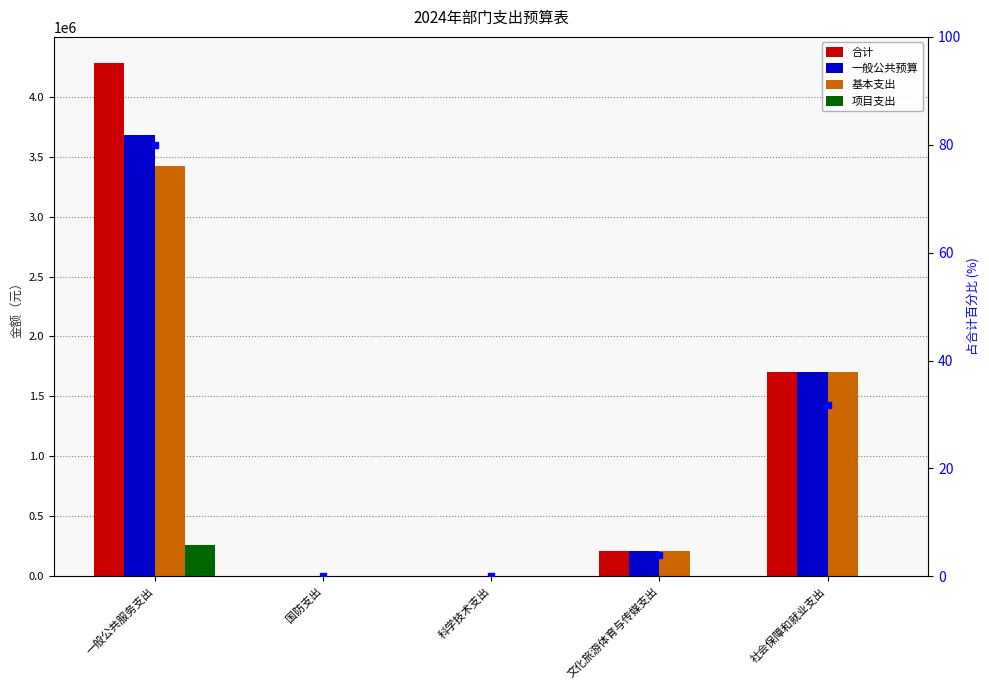

How many data points in 一般公共预算 are above 206747?

3